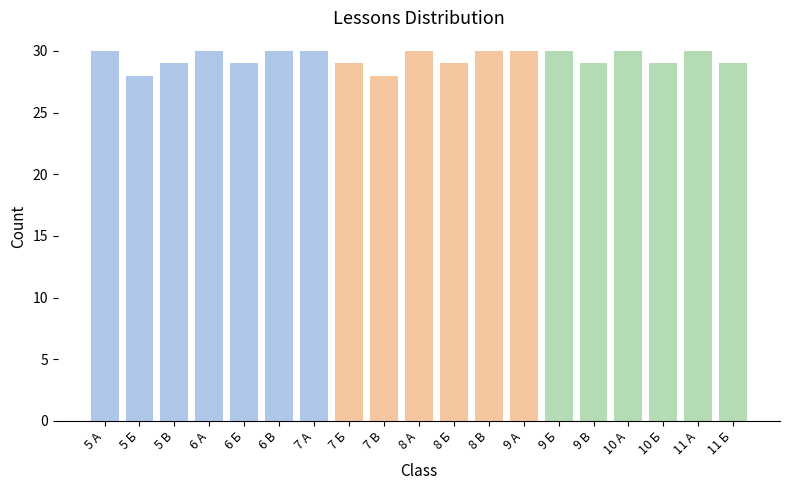

True or false: the data shows 13 at 8 А.

False